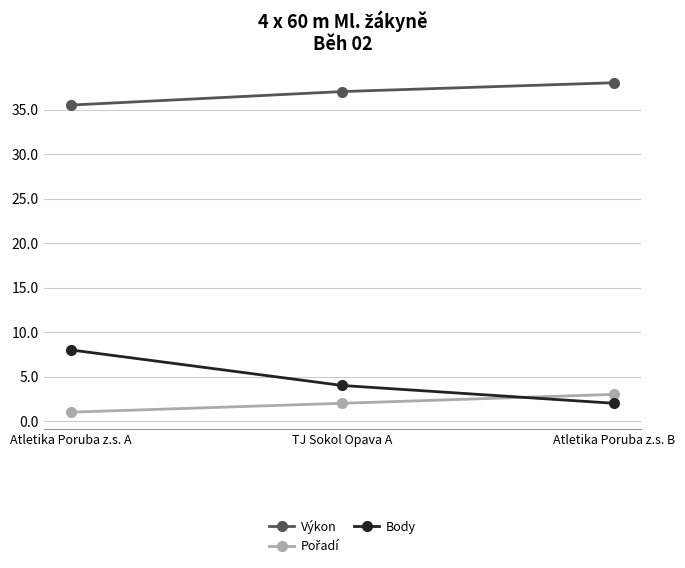

What is the greatest value displayed?

38.0